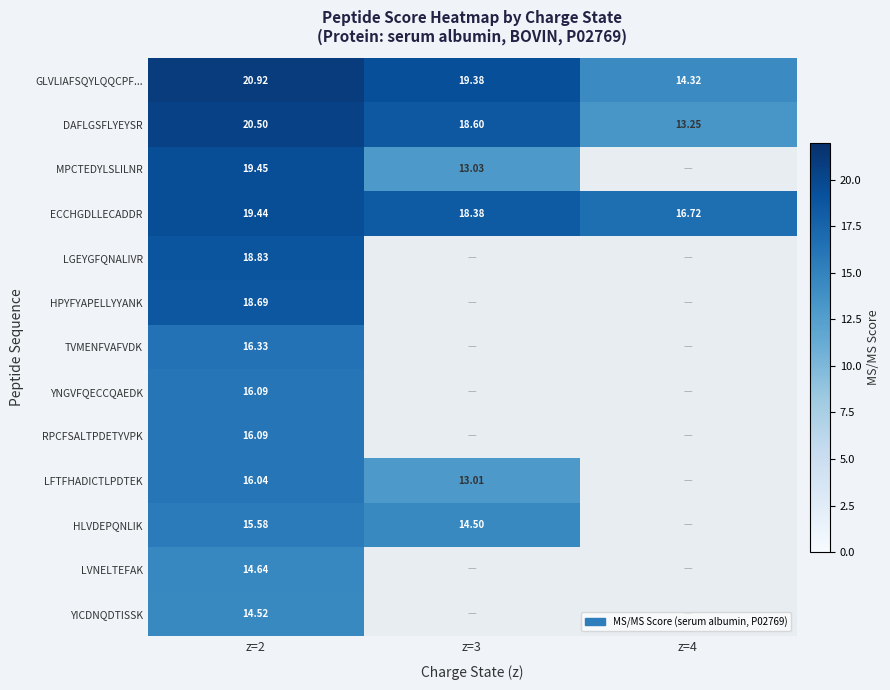

Is it true that YICDNQDTISSK equals 14.5 at z=2?

True